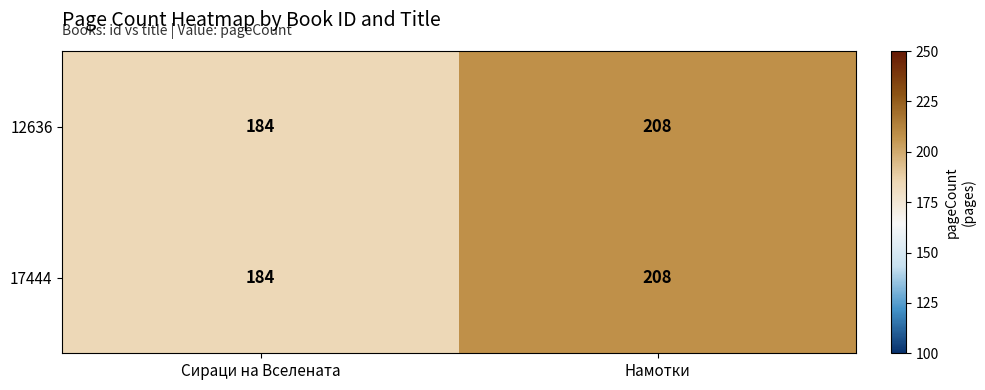

What is the sum of the 12636 values at Намотки and Сираци на Вселената?

392